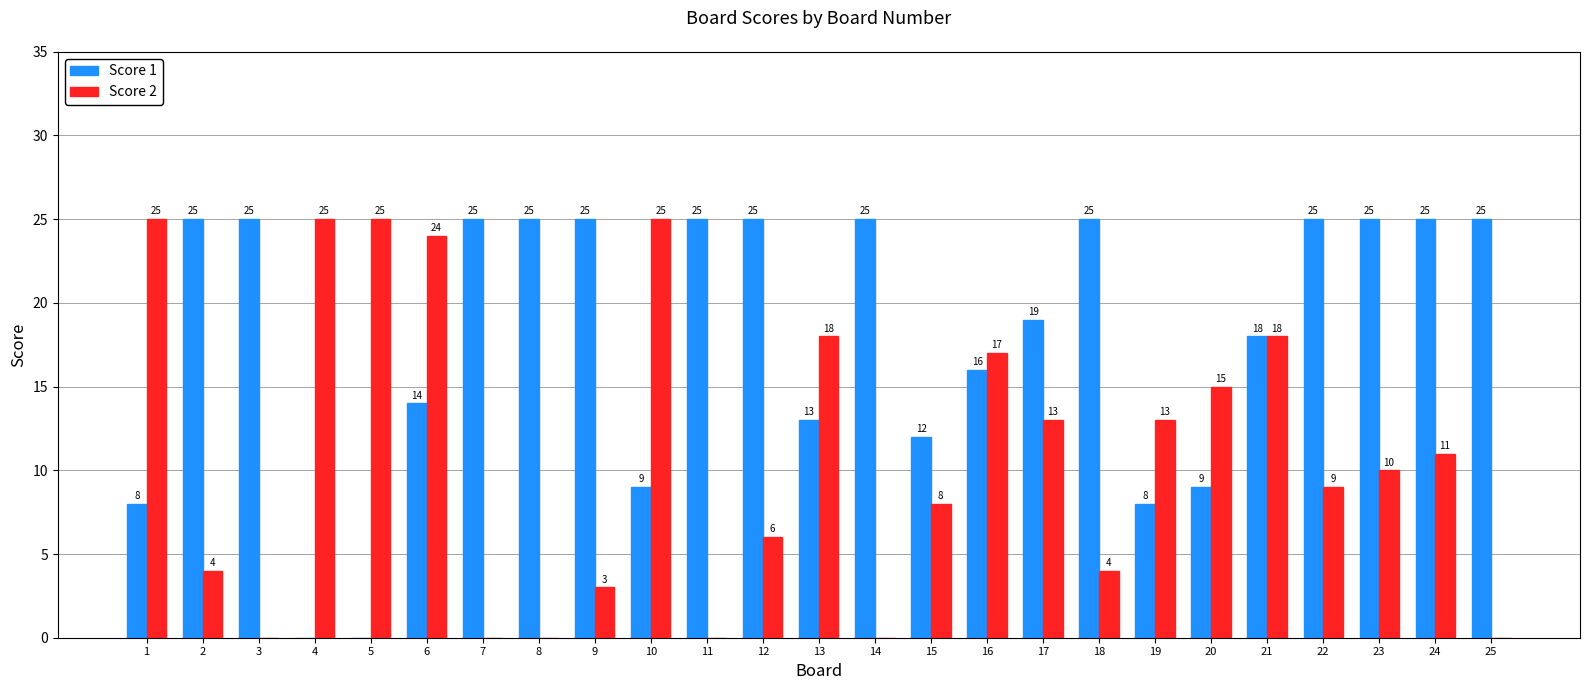

Where is Score 1 nearest to the value 12?

15